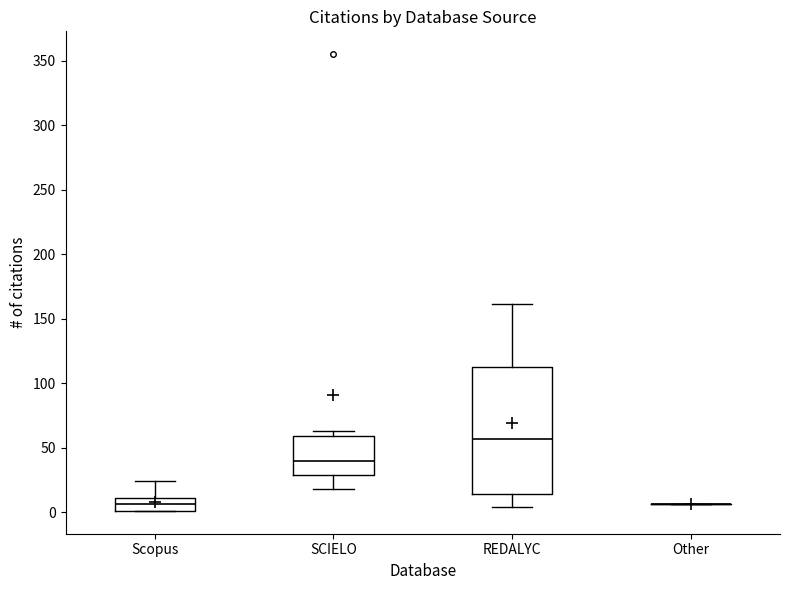

Reading left to right, transcribe this box plot: for each box, give where its median line is, the range the box spans, and where its two whiskers end, as read against the y-axis. The values are not printed on the chart, so give them approximately, as read against the axis.

Scopus: median 5, box 0 to 10, whiskers 0 to 25
SCIELO: median 40, box 30 to 60, whiskers 20 to 65
REDALYC: median 55, box 15 to 110, whiskers 5 to 160
Other: box collapsed to a line at 5, whiskers 5 to 5